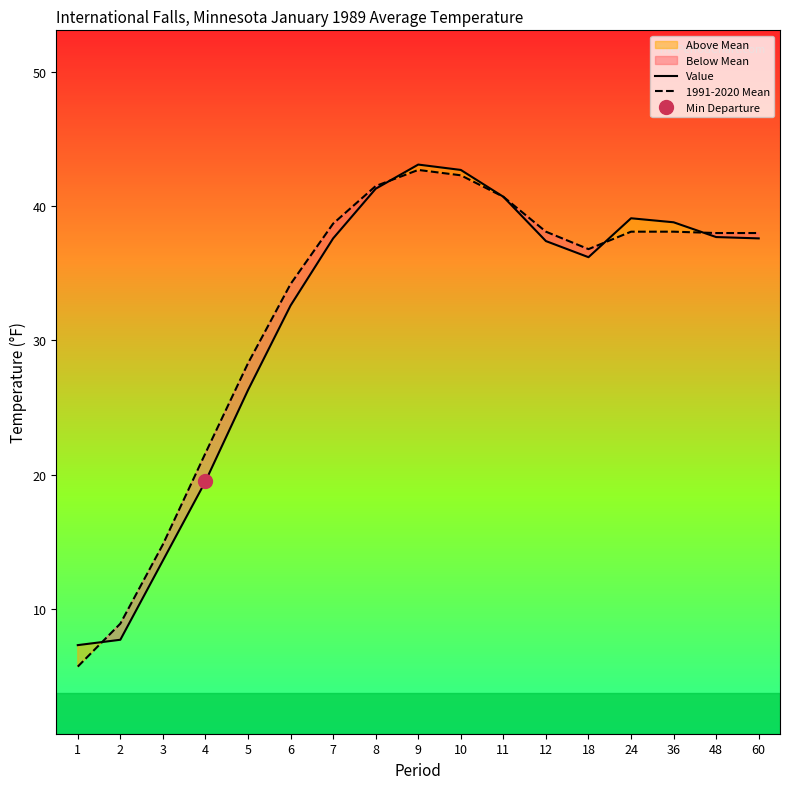

True or false: 1991-2020 Mean has a value of 40.7 at 11.

True